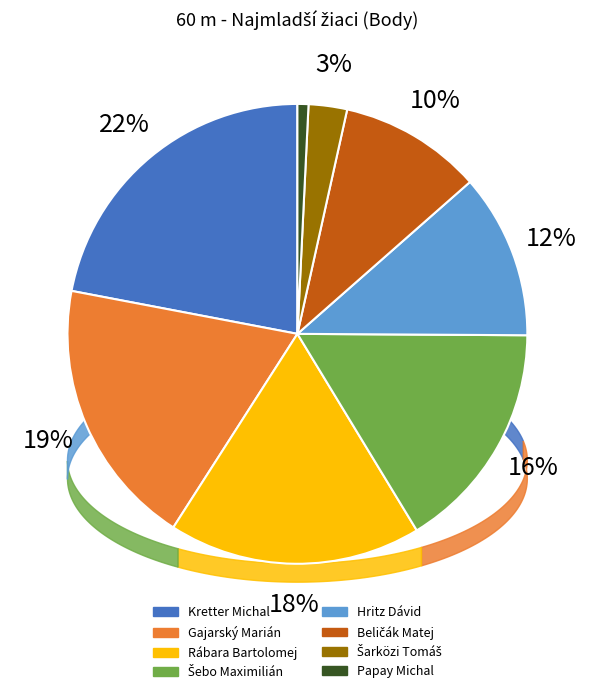

What is the largest slice in the pie chart?

Kretter Michal